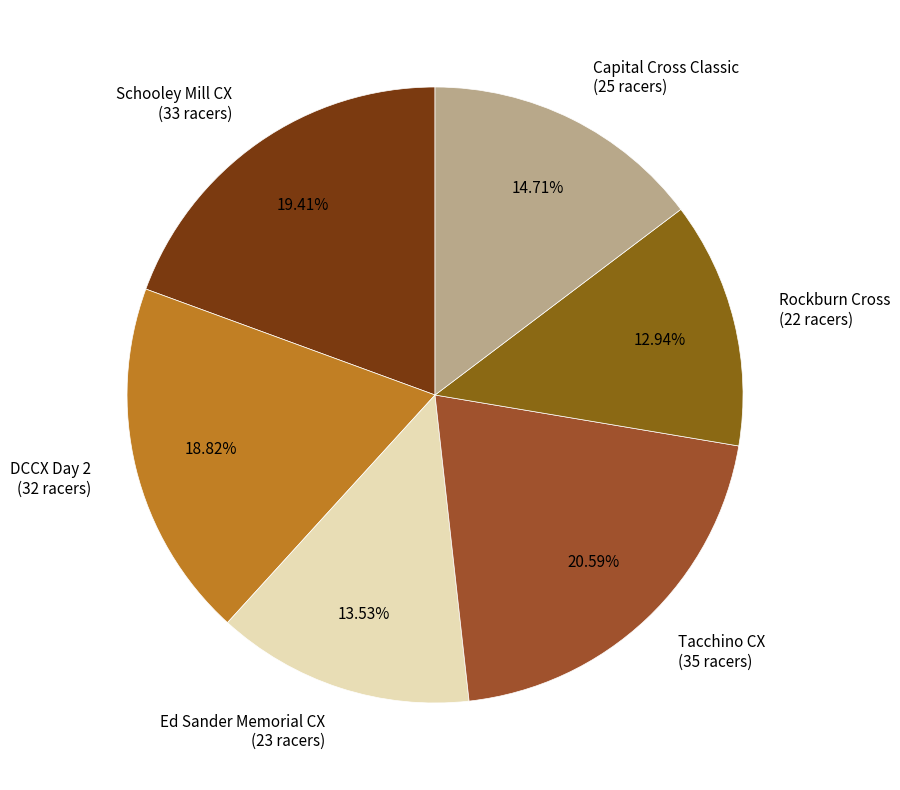

To the nearest percent, what portion does Capital Cross Classic represent?

15%